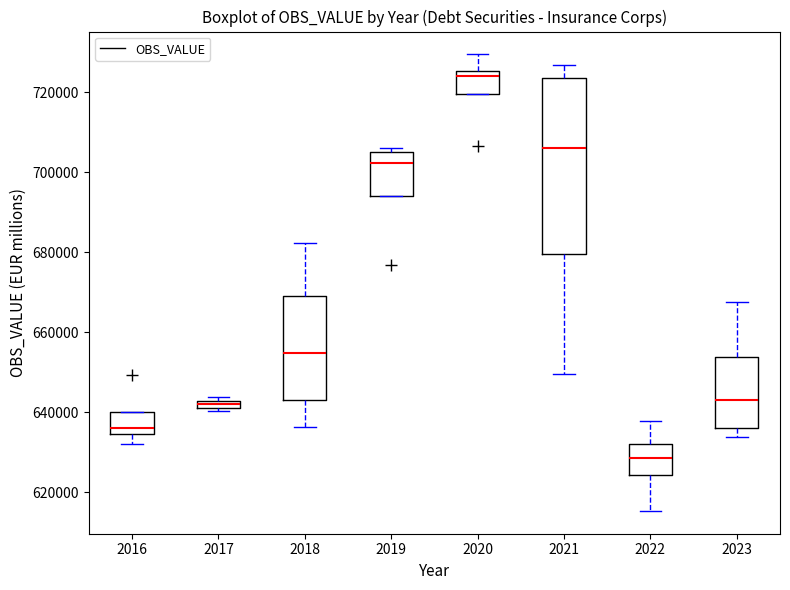

Comparing the boxes themselves (not the whiskers), which one is the tallest?

2021